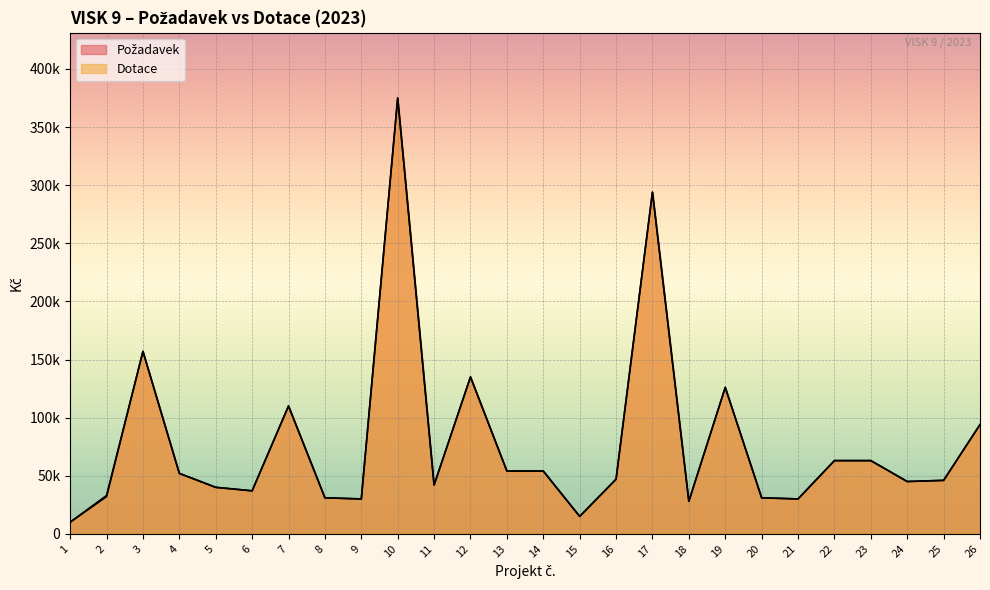

What are all the series names shown in the legend?

Požadavek, Dotace